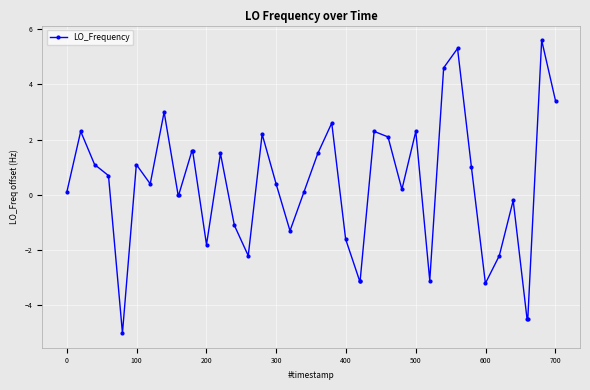

What is the maximum value shown in the chart?

5.6